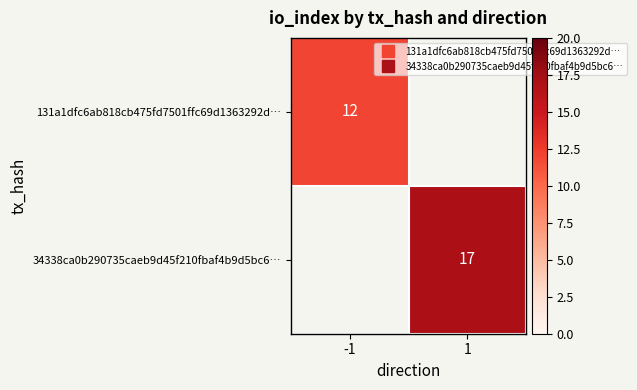

True or false: 131a1dfc6ab818cb475fd7501ffc69d1363292d… has a value of 18.6 at -1.

False